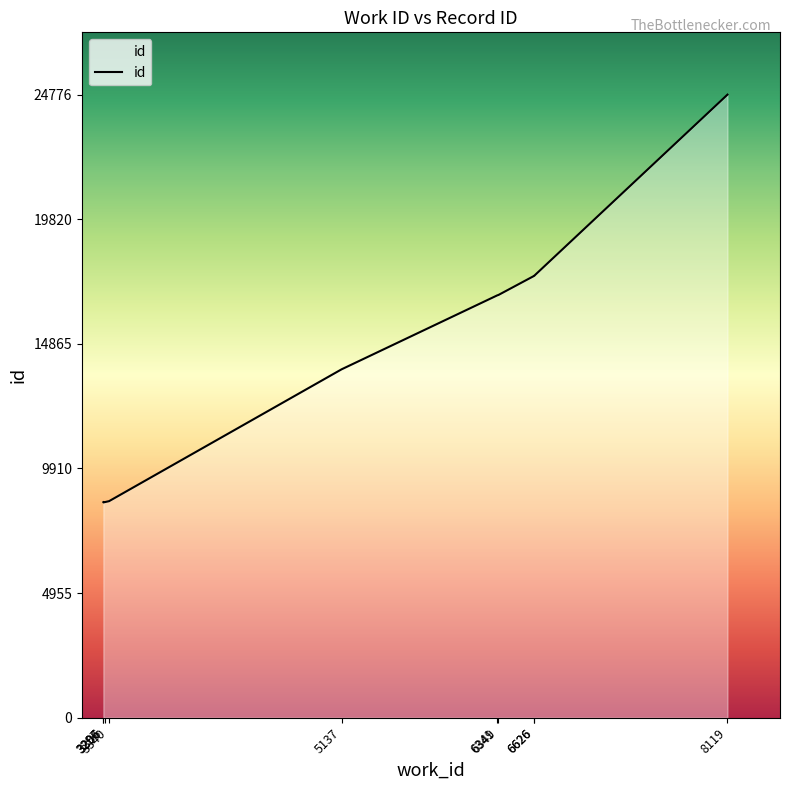

What is the difference between the values at 3340 and 6349?

8199